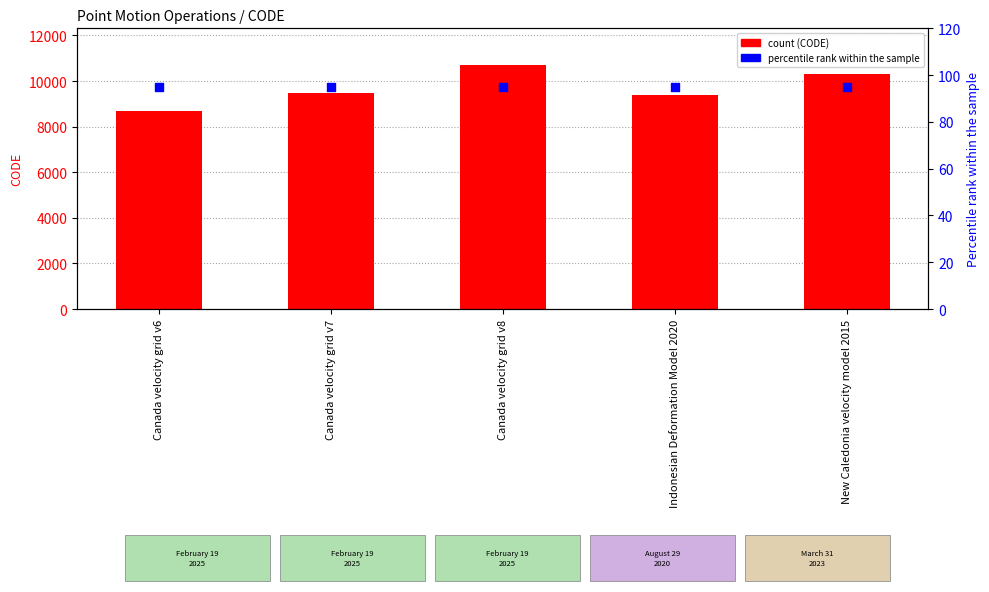

Which series has the widest spread of Y values?

CODE